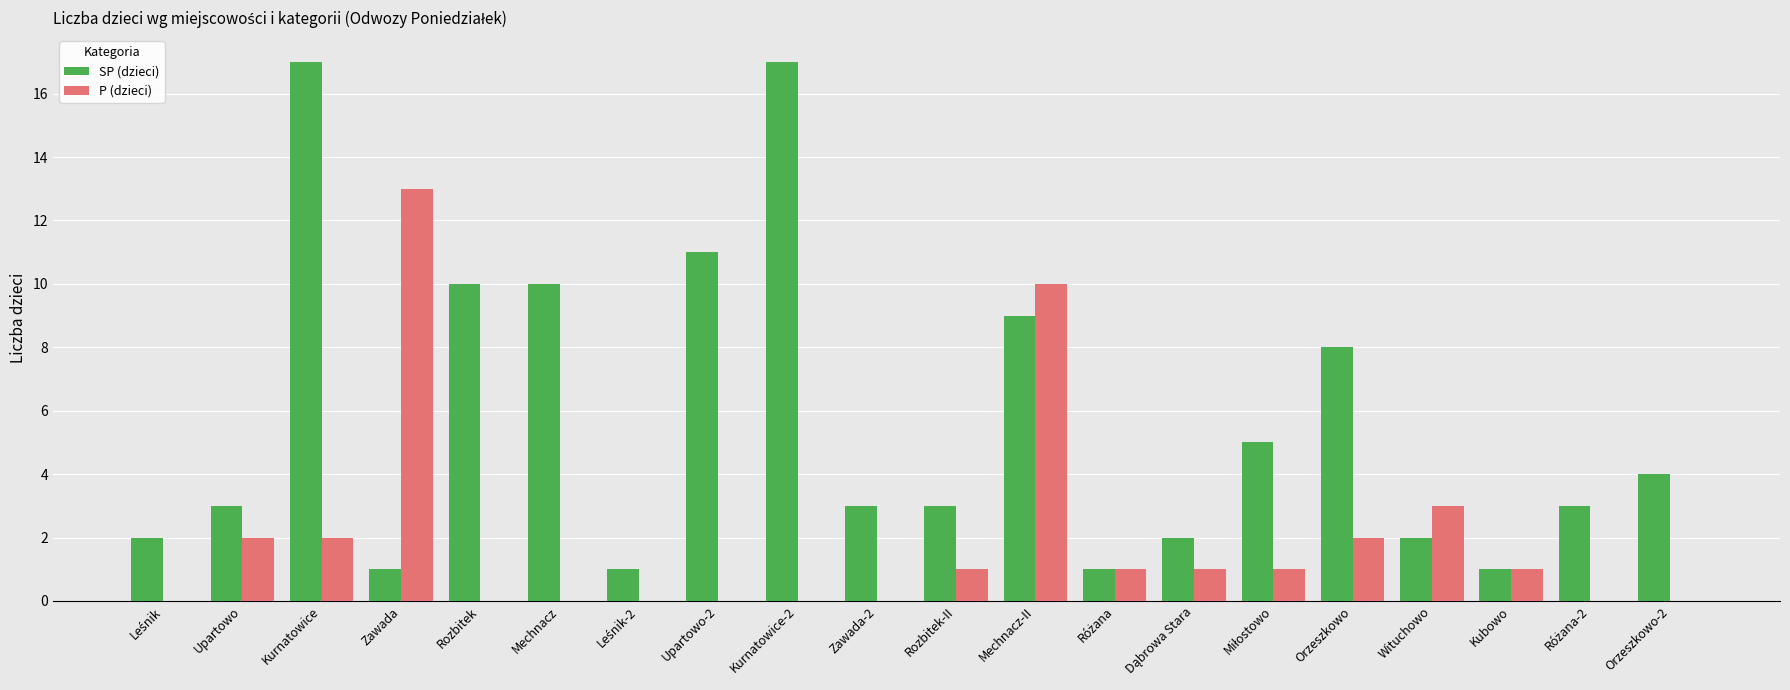

Are the bars horizontal?

No